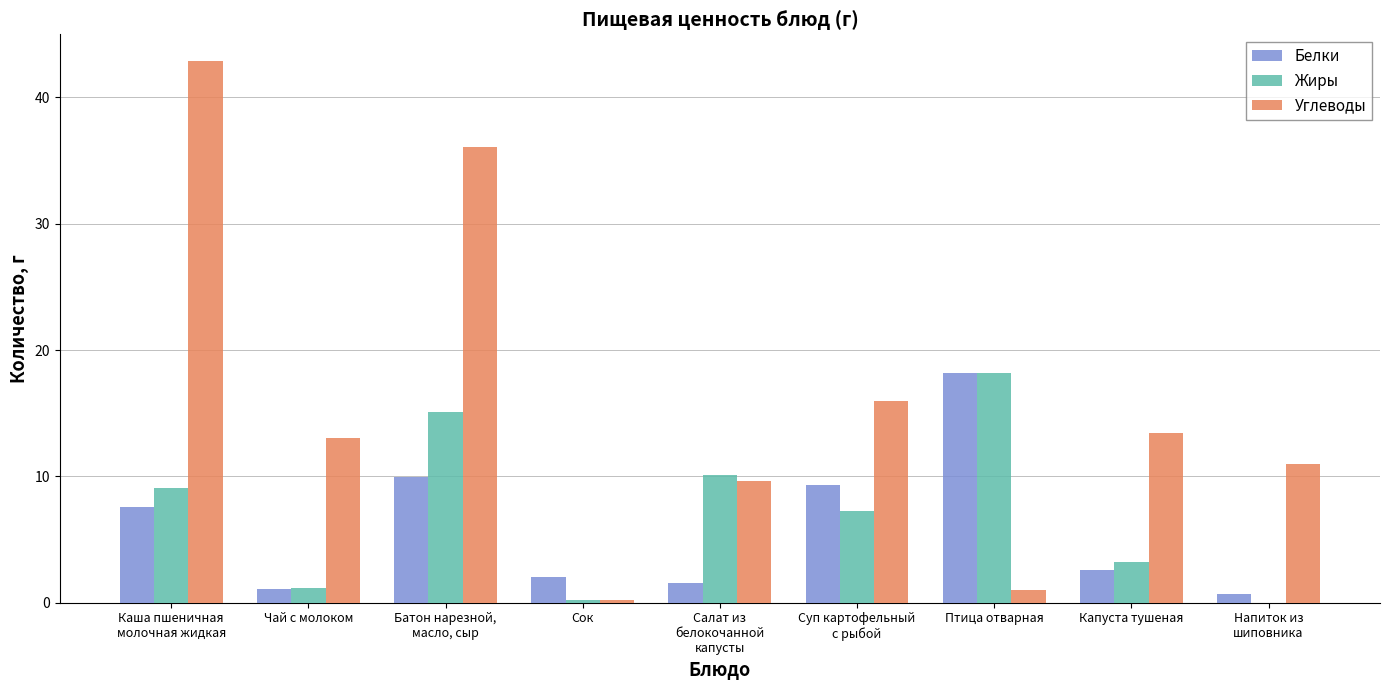

At which label does Жиры first exceed 7?

Каша пшеничная
молочная жидкая